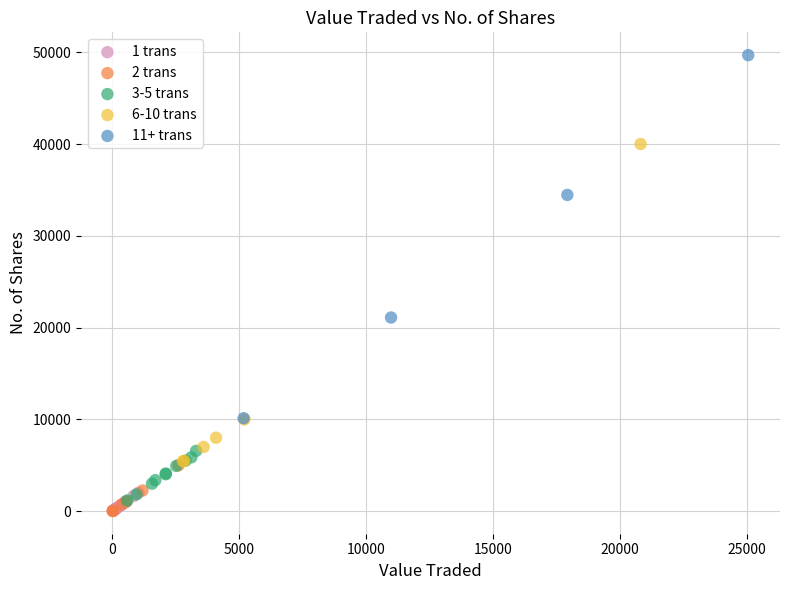

What are all the series names shown in the legend?

1 trans, 2 trans, 3-5 trans, 6-10 trans, 11+ trans